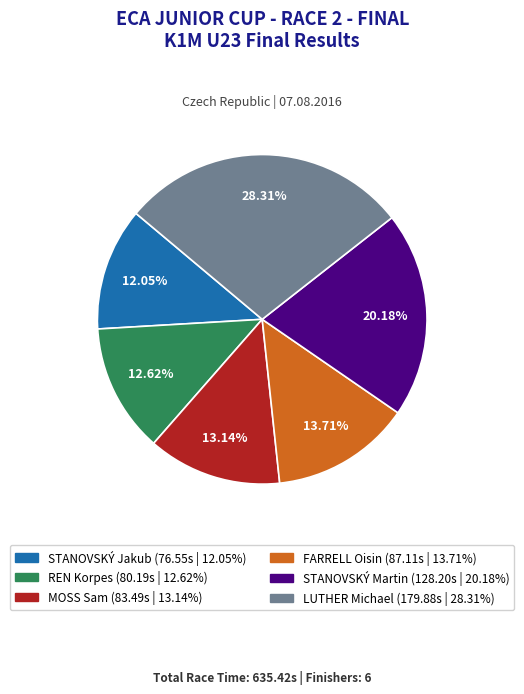

What percentage do STANOVSKÝ Martin and LUTHER Michael together represent?

48.5%